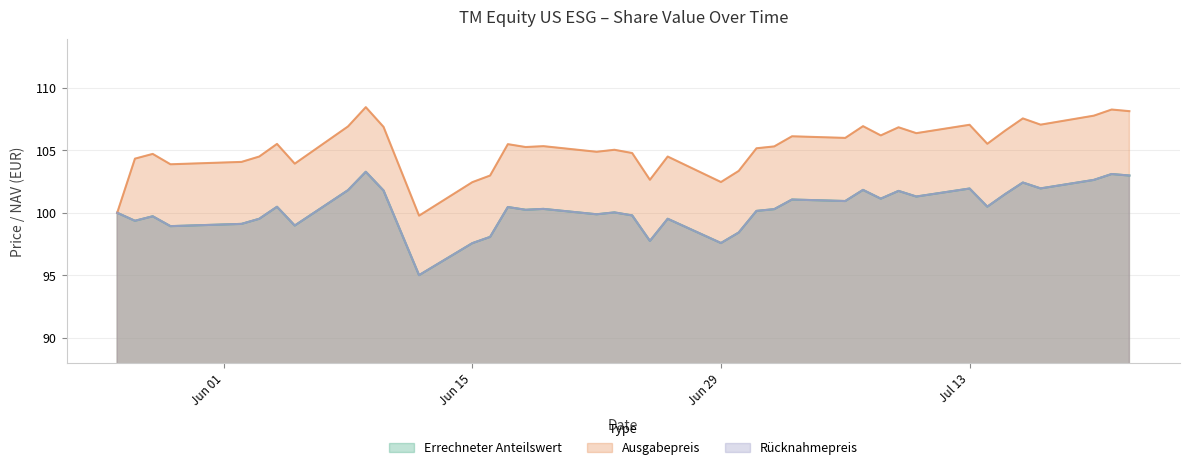

Is it true that Rücknahmepreis equals 95.0 at 2020-06-12?

True